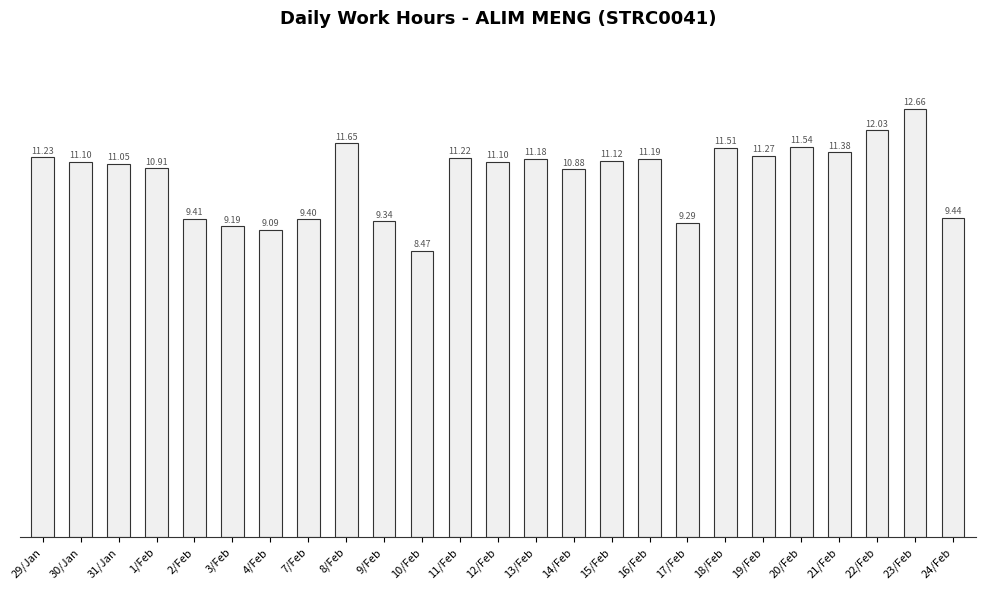

Which category has the lowest value across all series?

10/Feb